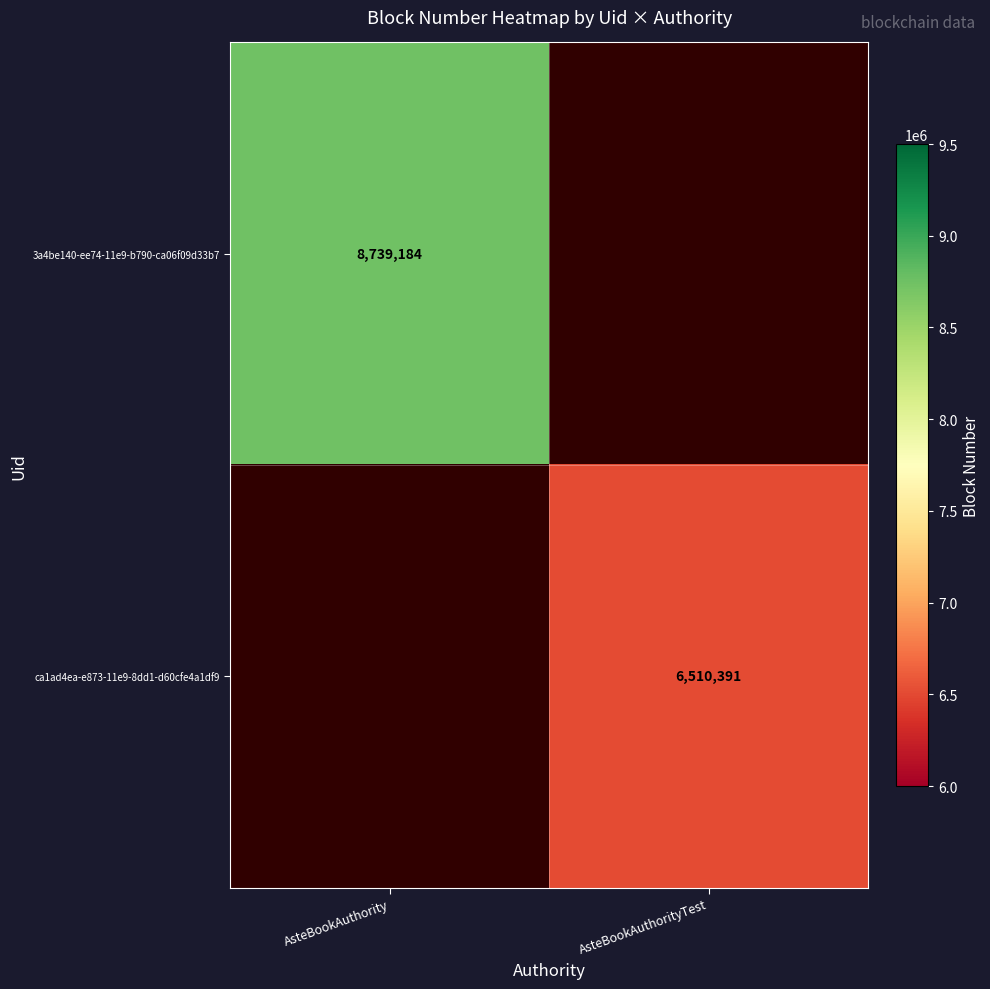

Is the value of 3a4be140-ee74-11e9-b790-ca06f09d33b7 at AsteBookAuthority greater than the value of ca1ad4ea-e873-11e9-8dd1-d60cfe4a1df9 at AsteBookAuthorityTest?

Yes